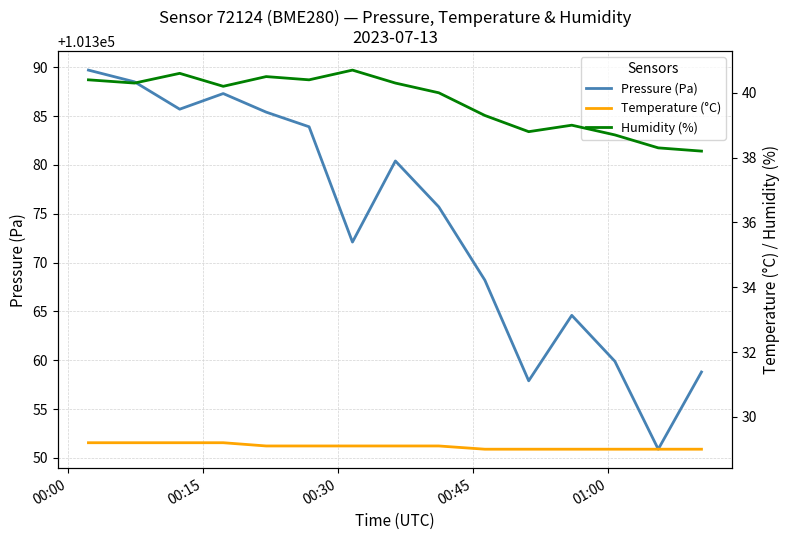

What is the lowest value of the Pressure (Pa) series?

101350.9